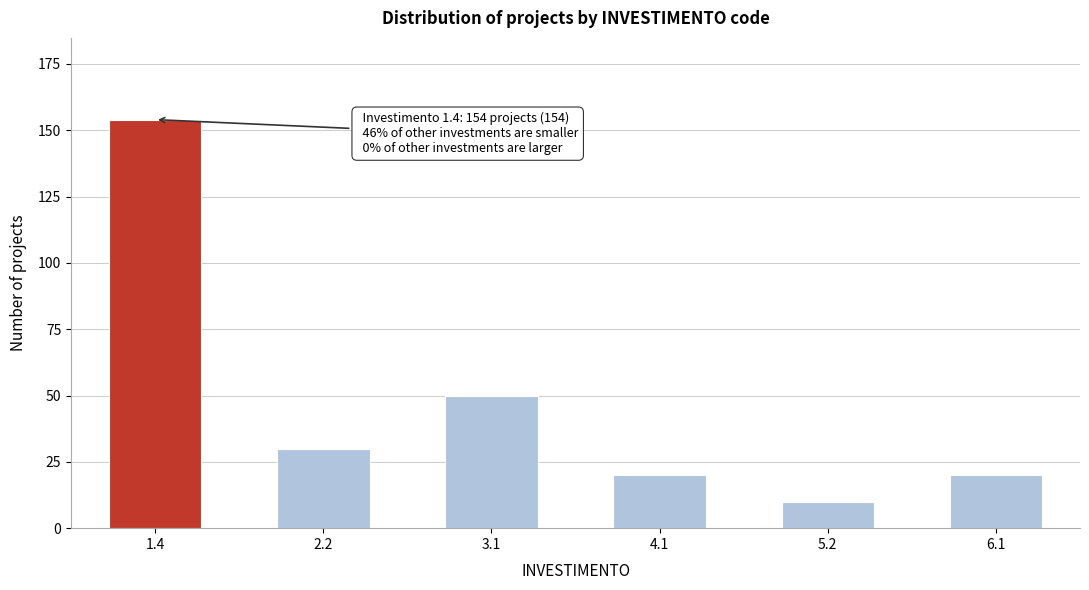

Reading left to right, list all the values displayed in this chart.

154	30	50	20	10	20